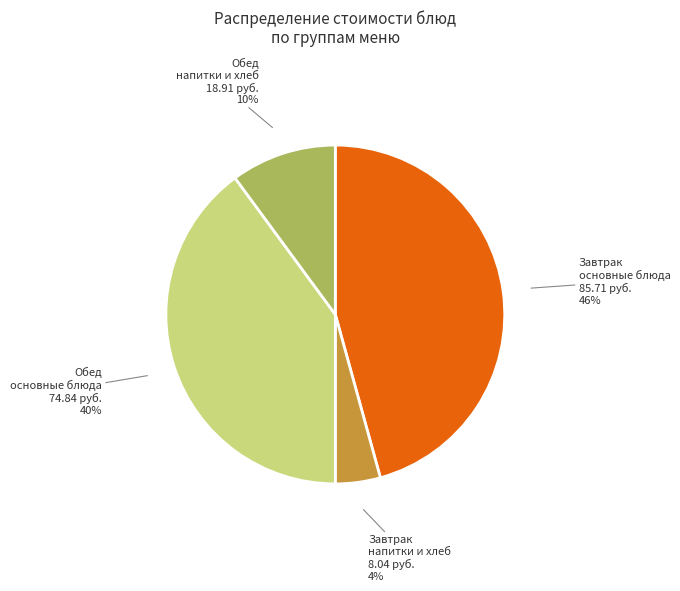

Count the number of slices in the pie.

4